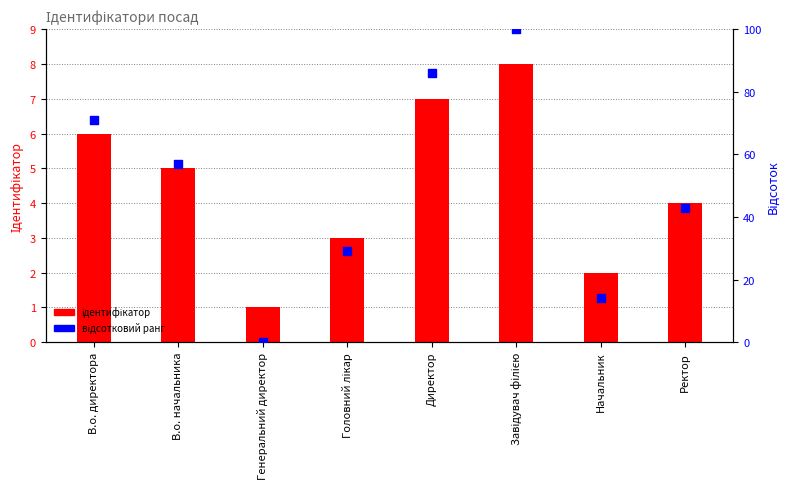

What are all the series names shown in the legend?

ідентифікатор, відсотковий ранг